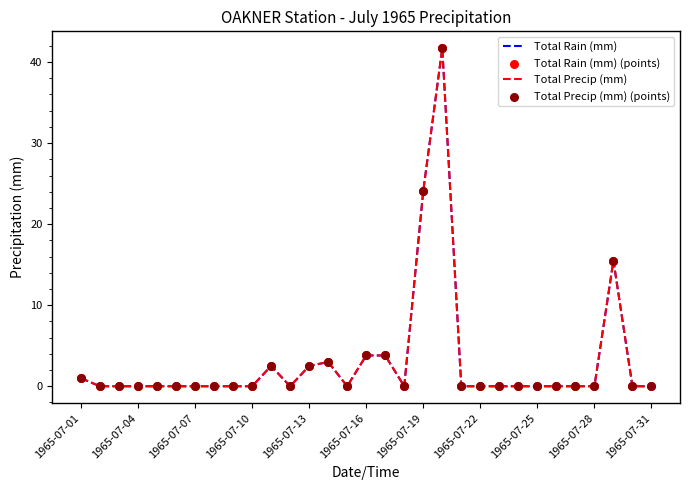

What are all the series names shown in the legend?

Total Rain (mm), Total Precip (mm), Total Rain (mm) (points), Total Precip (mm) (points)